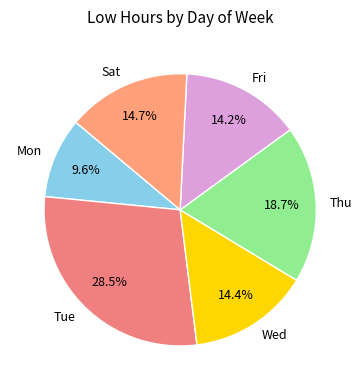

Is it true that Sat is 10% of the pie?

False